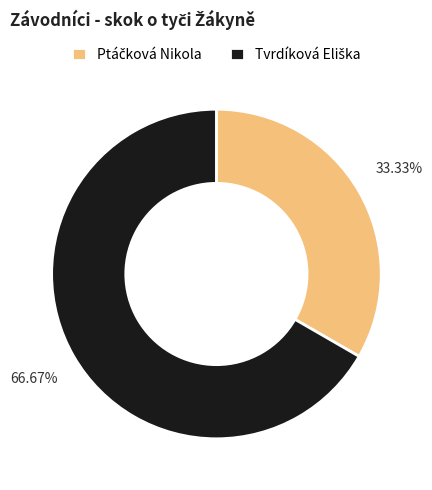

Does any single category account for the majority?

Yes